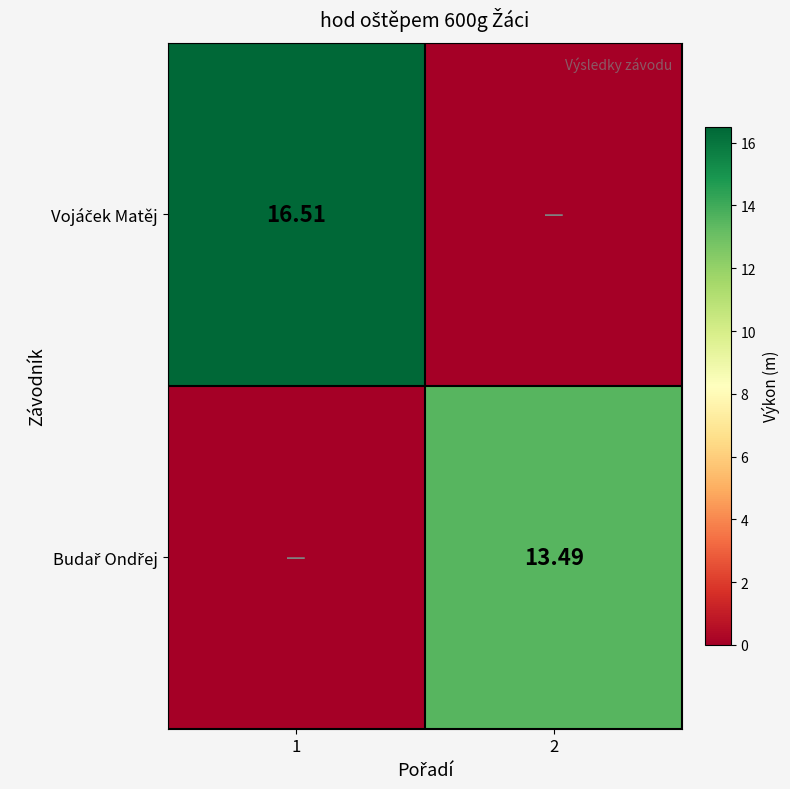

Rank the categories by Budař Ondřej value from highest to lowest.

2, 1